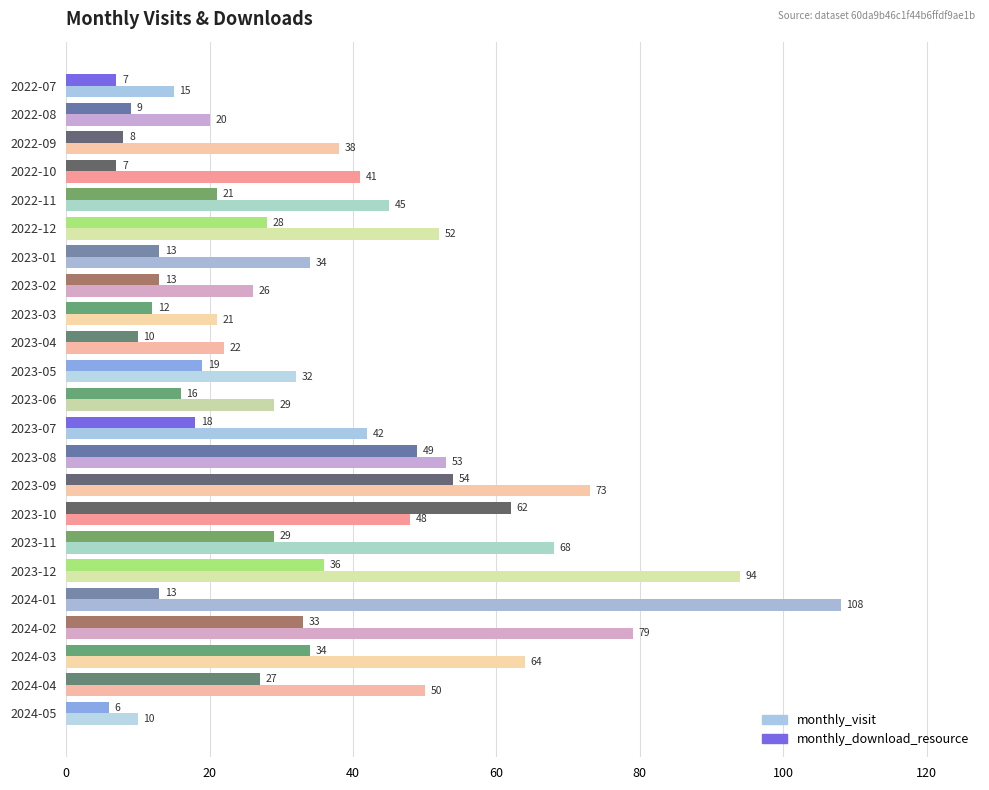

Rank the series by their maximum value, from highest to lowest.

monthly_visit, monthly_download_resource